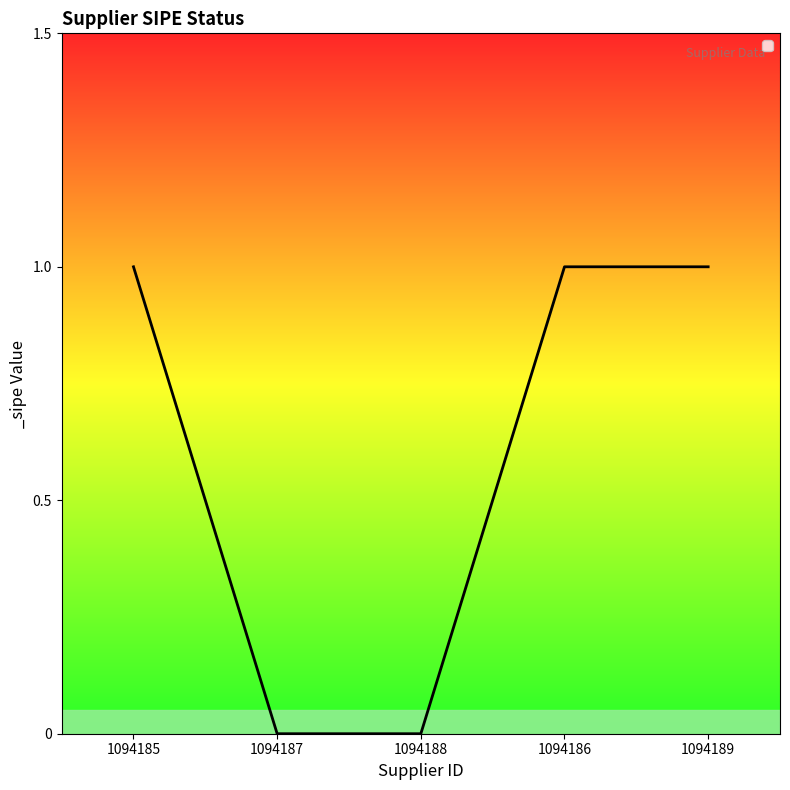

What is the average value?

1